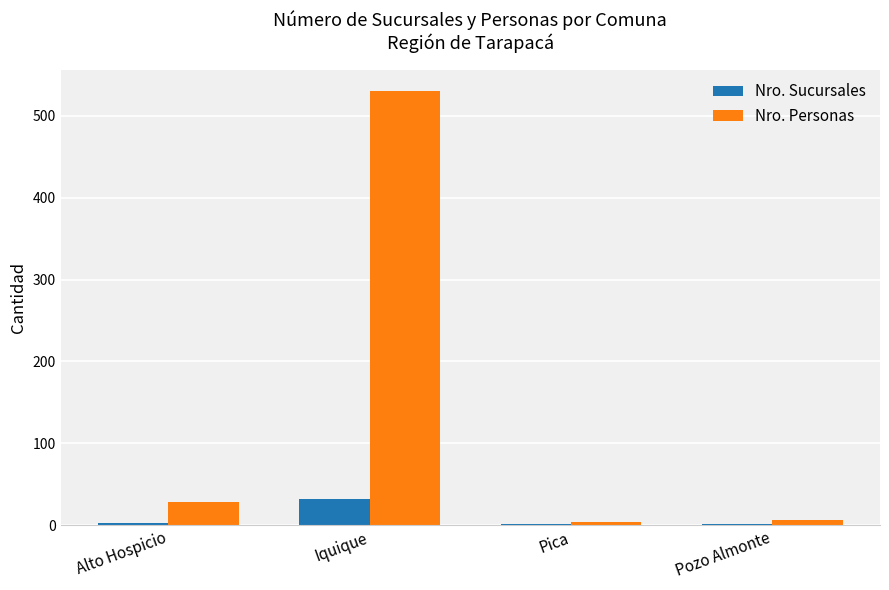

The Nro. Sucursales series shows 9 at Iquique. True or false?

False